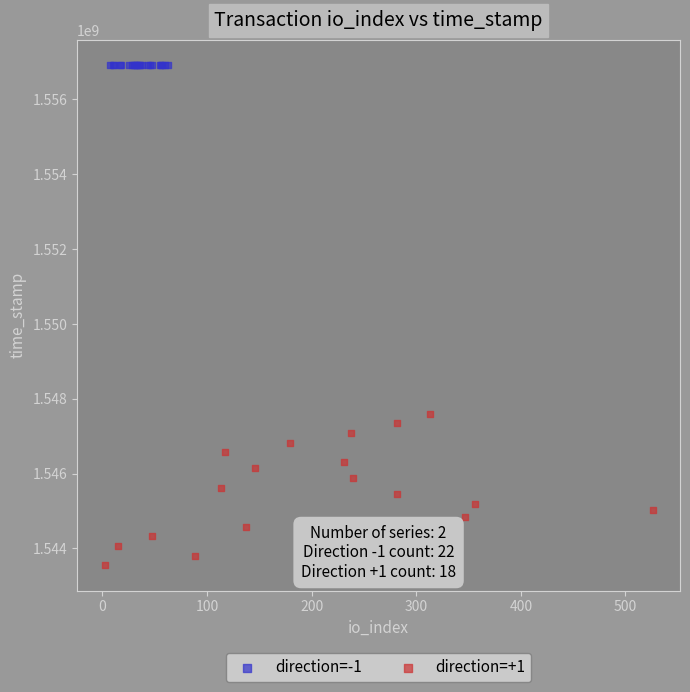

Which series contains the lowest Y value?

direction=+1